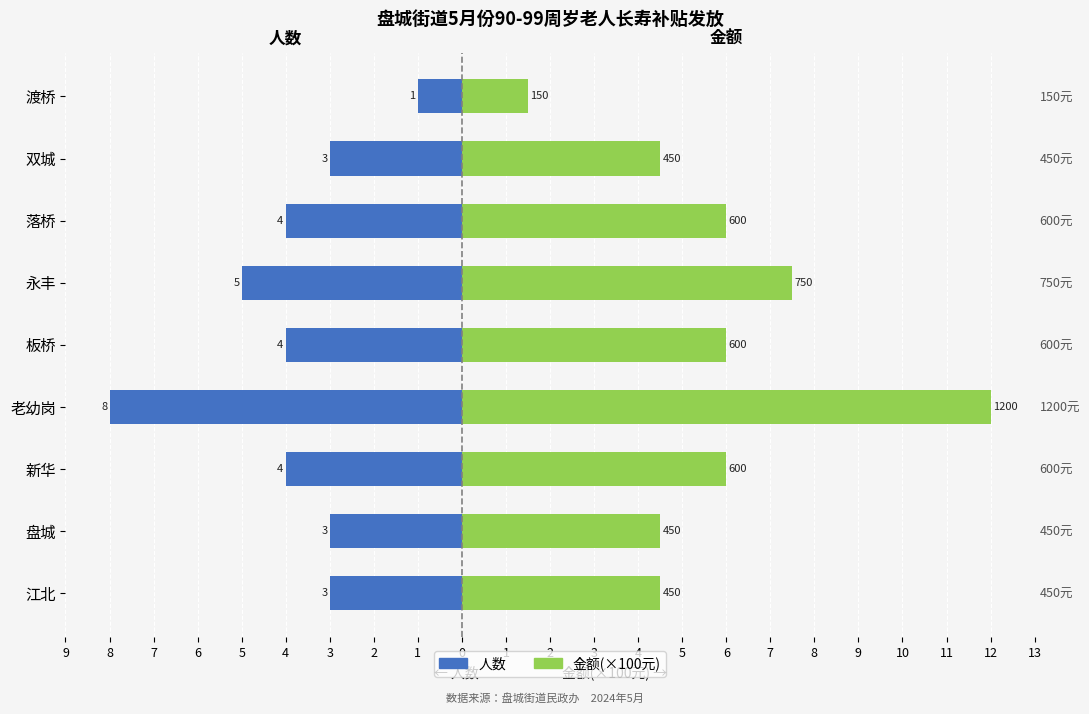

What is the difference between the 金额(×100元) values at 老幼岗 and 渡桥?

10.5